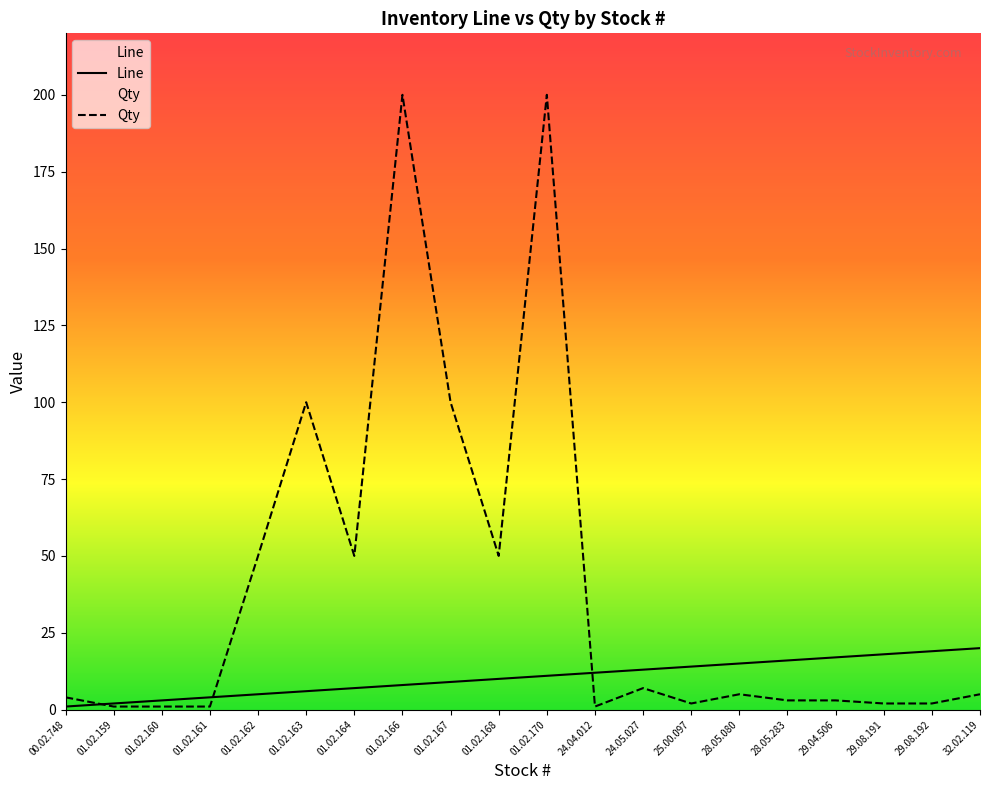

How many lines are shown in the chart?

2